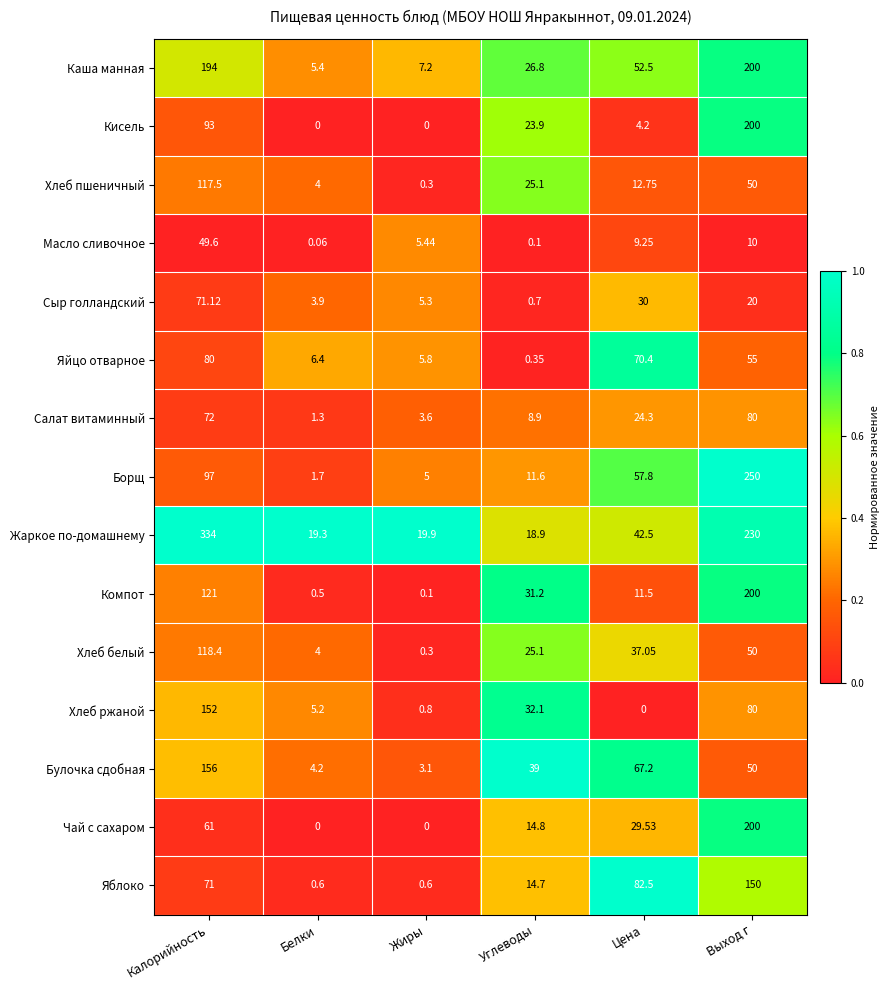

Rank the categories by Каша манная value from lowest to highest.

Белки, Жиры, Углеводы, Цена, Калорийность, Выход г